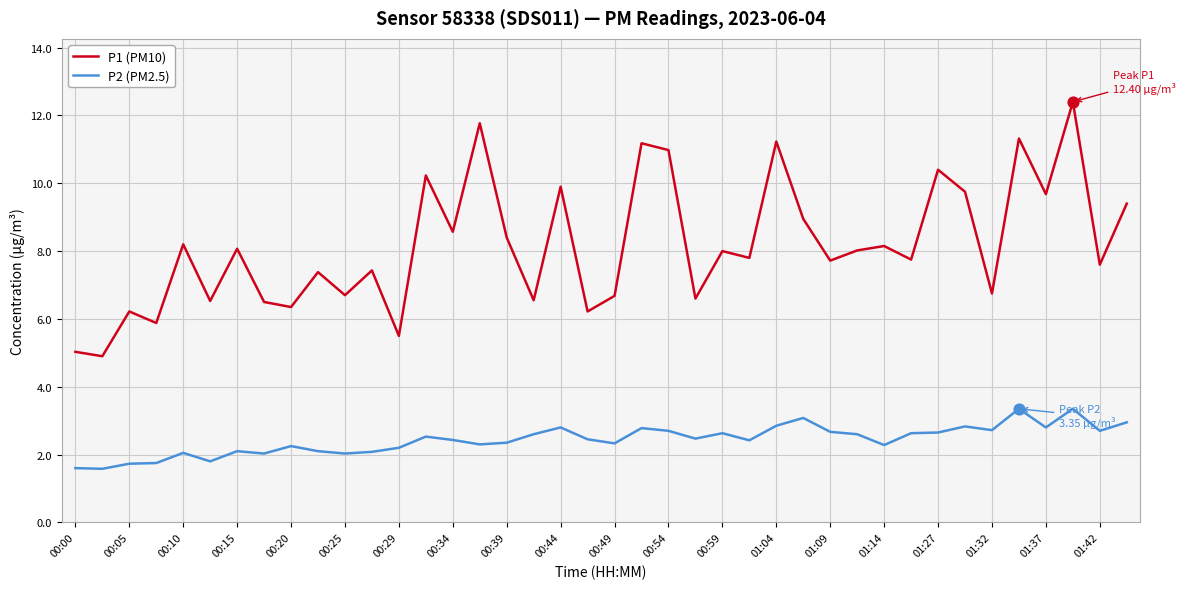

Which series has the largest total across all categories?

P1 (PM10)